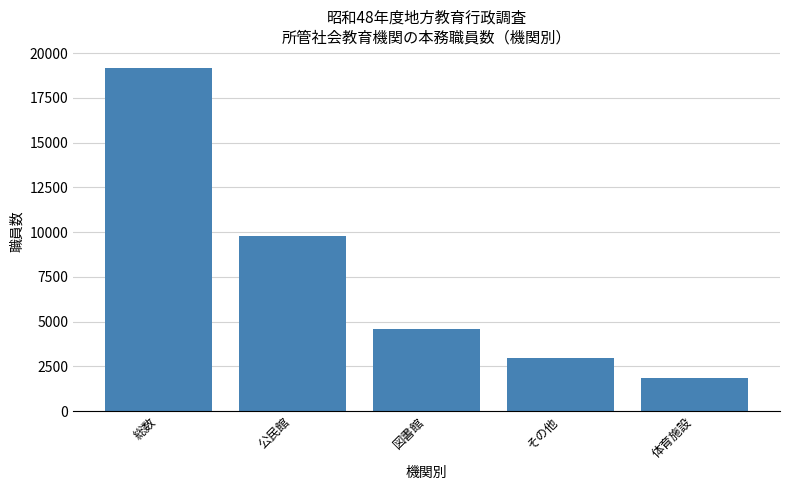

Reading left to right, list all the values displayed in this chart.

19170	9766	4593	2970	1841